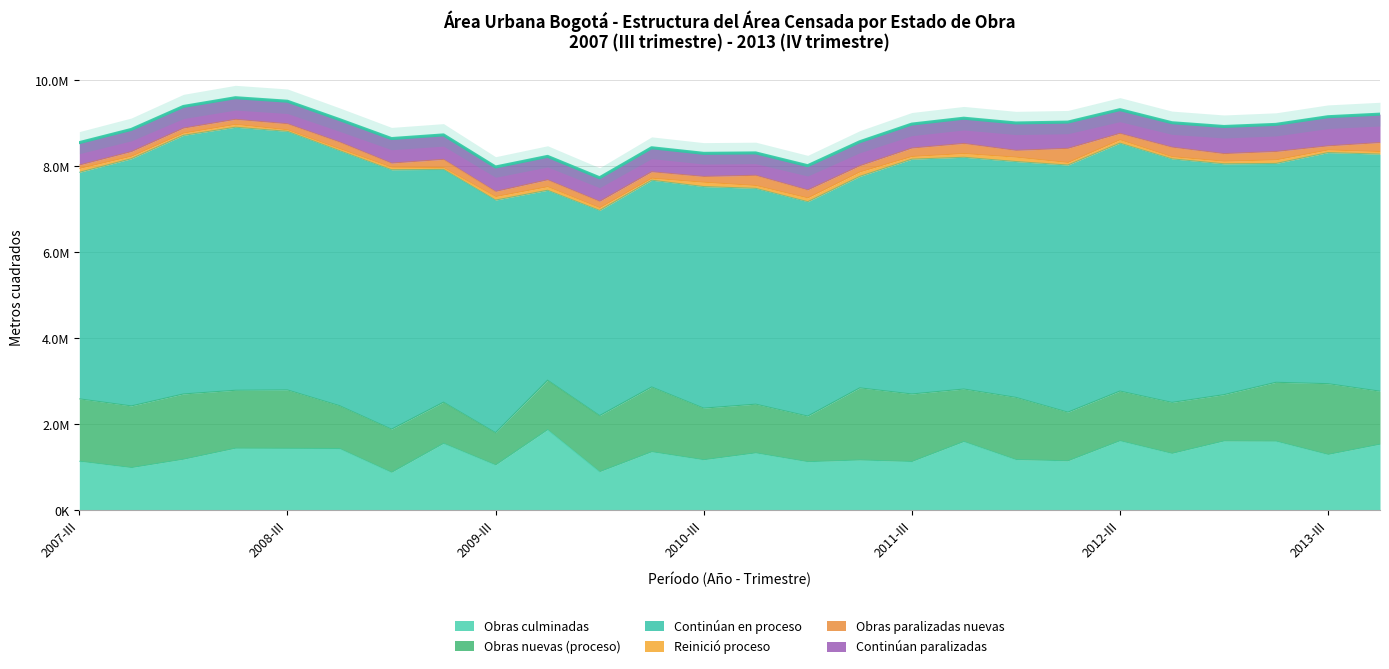

Between 2010-II and 2012-II, which series saw the biggest shift?

Continúan en proceso